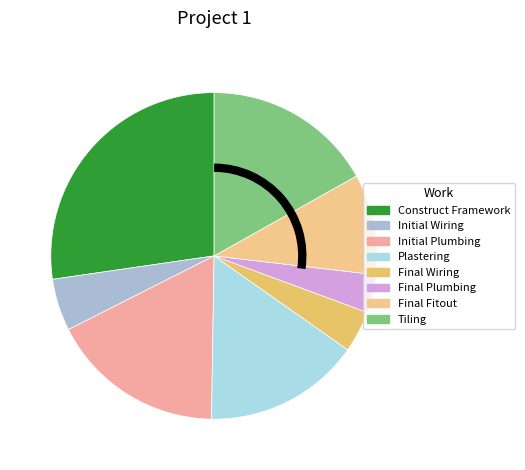

Does any single category account for the majority?

No